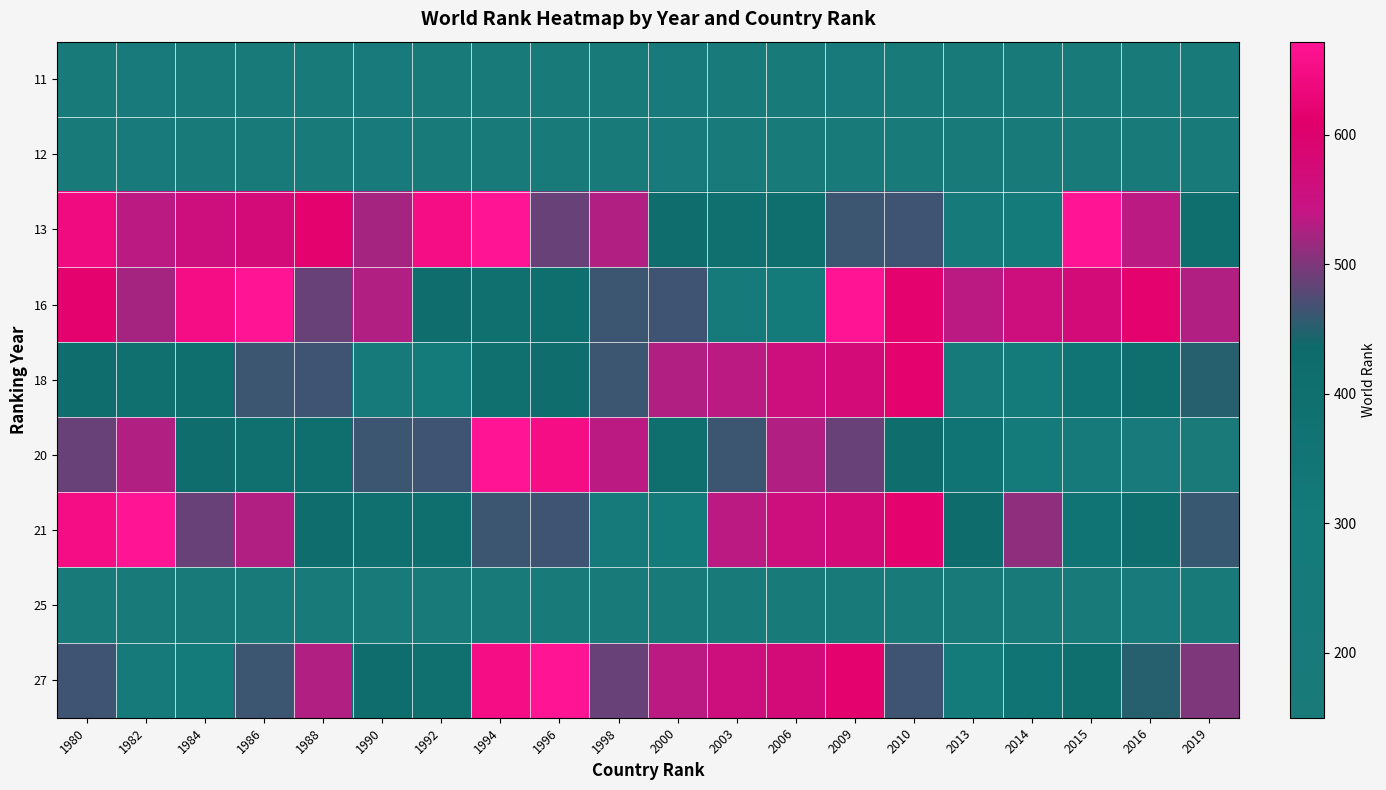

Which label corresponds to the smallest value in the chart?

2019